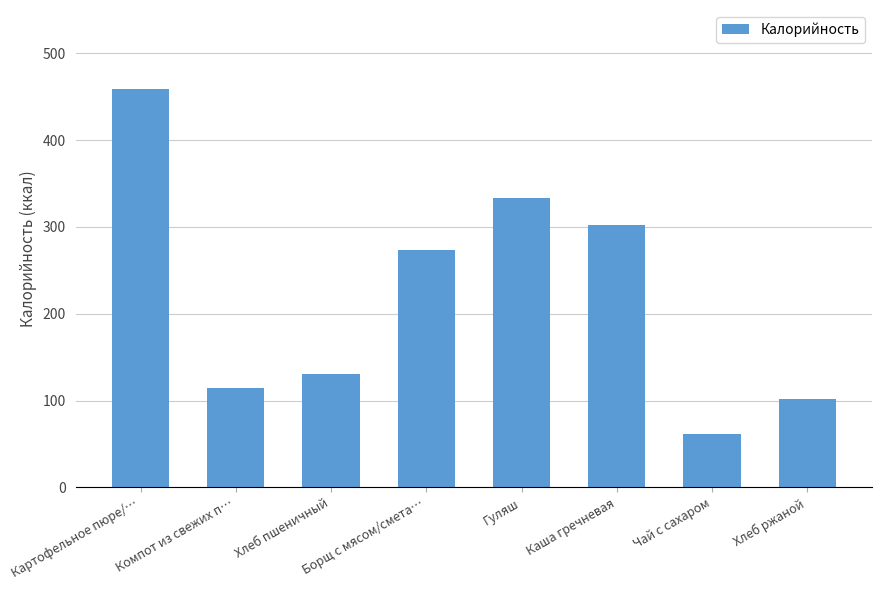

Reading left to right, transcribe all the data shown in this chart.

459	115	131	274	333	302	62	102